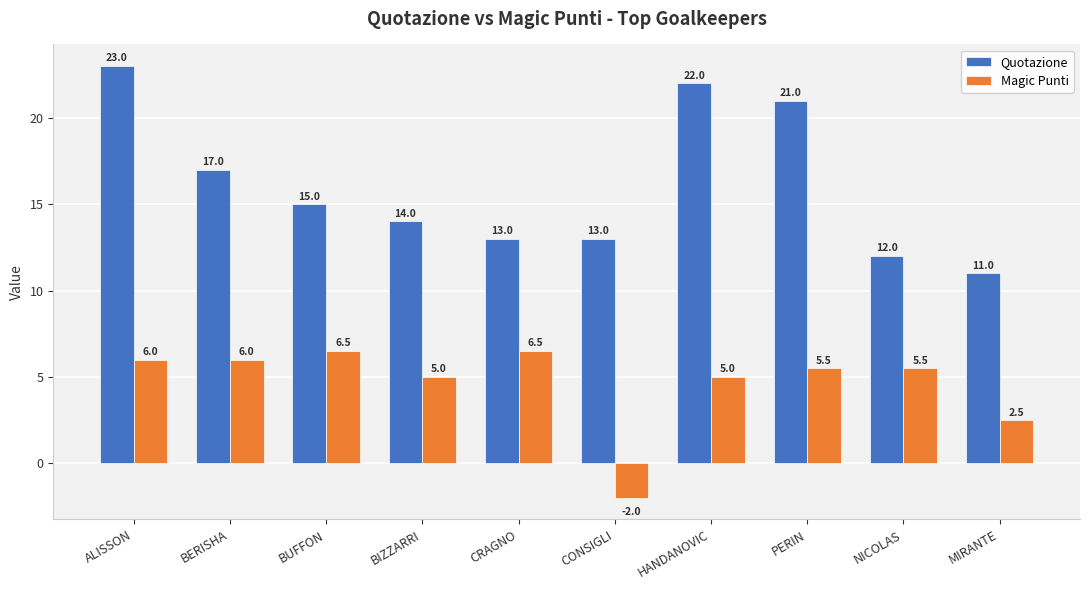

How many bars are there in each group?

2